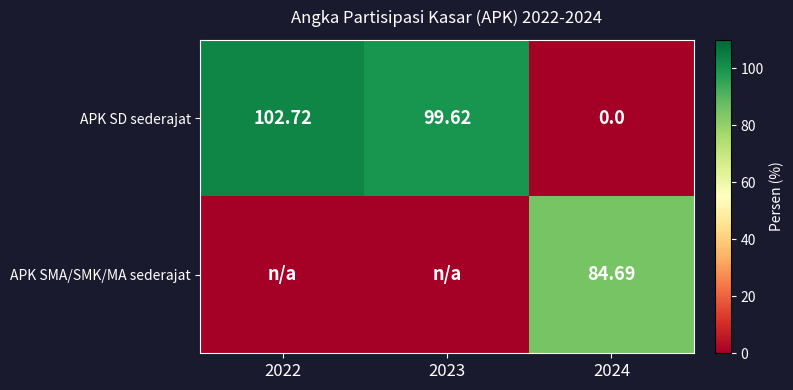

Between 2022 and 2023, which is larger?

2022